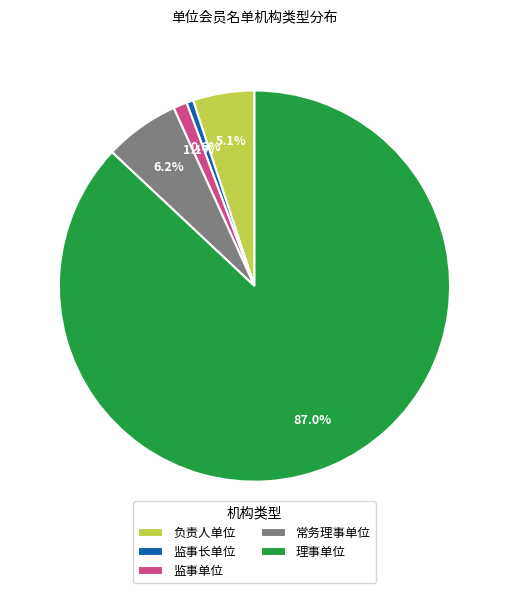

To the nearest percent, what is the average slice percentage?

20%